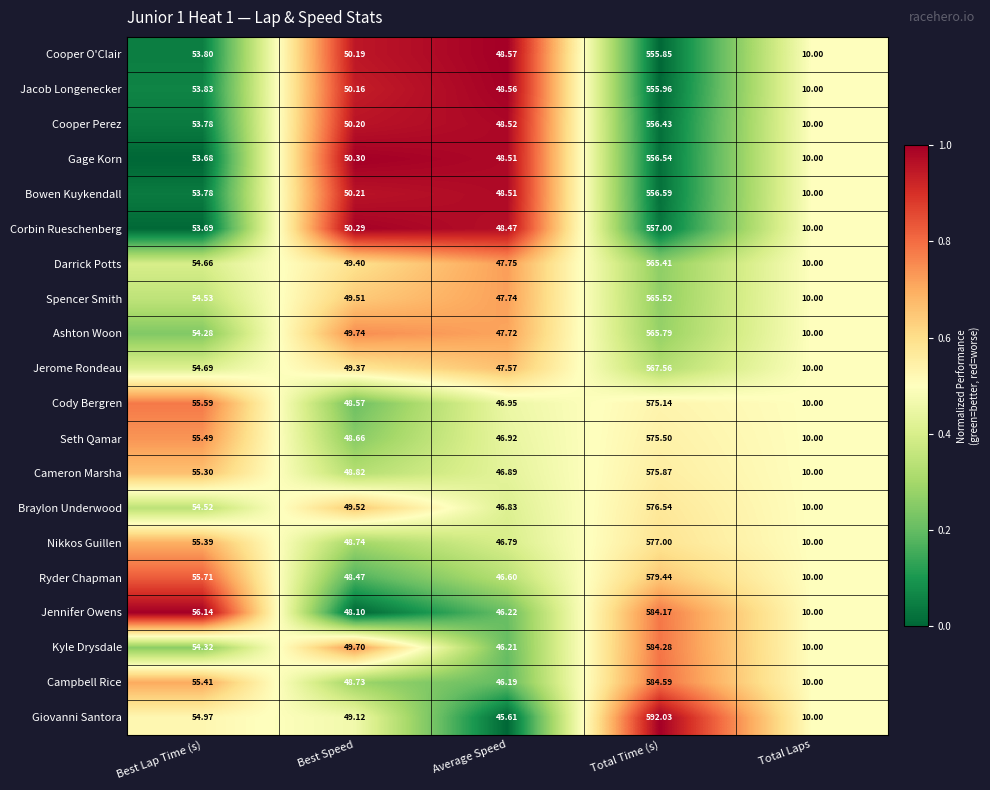

Which series has the largest range (max minus min)?

Giovanni Santora